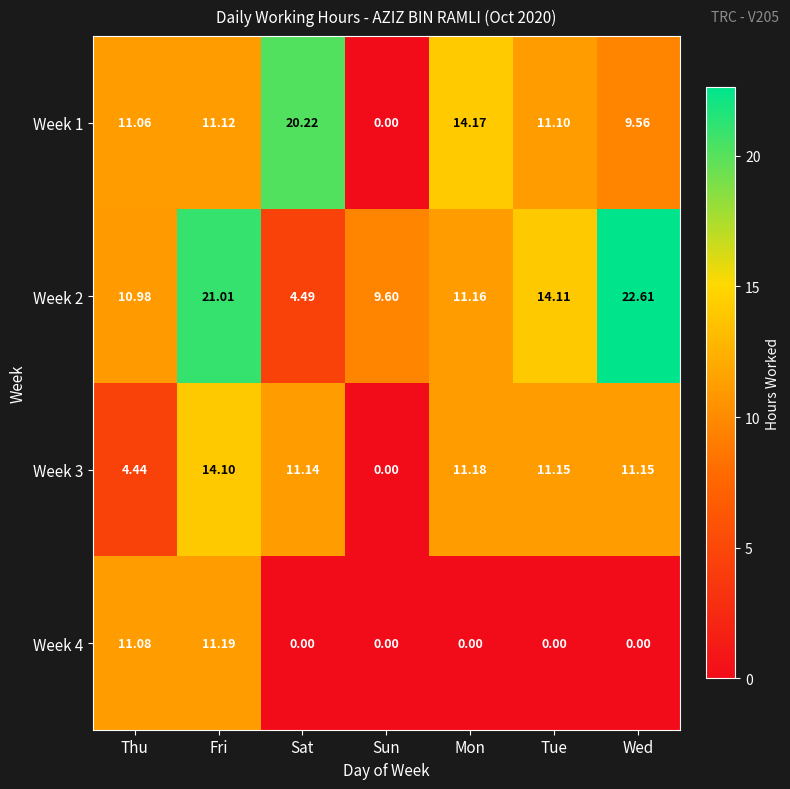

At which category does the chart reach its peak across all series?

Wed